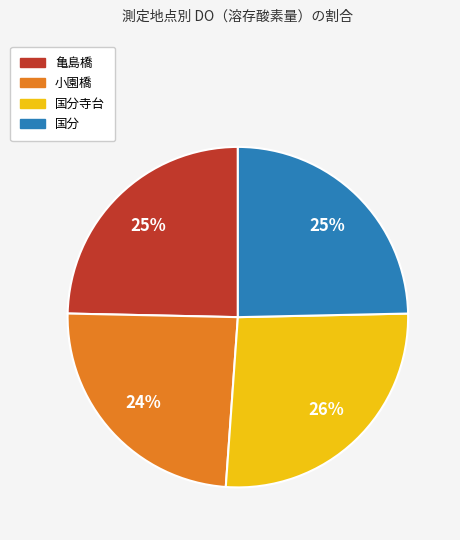

To the nearest percent, what is the average slice percentage?

25%